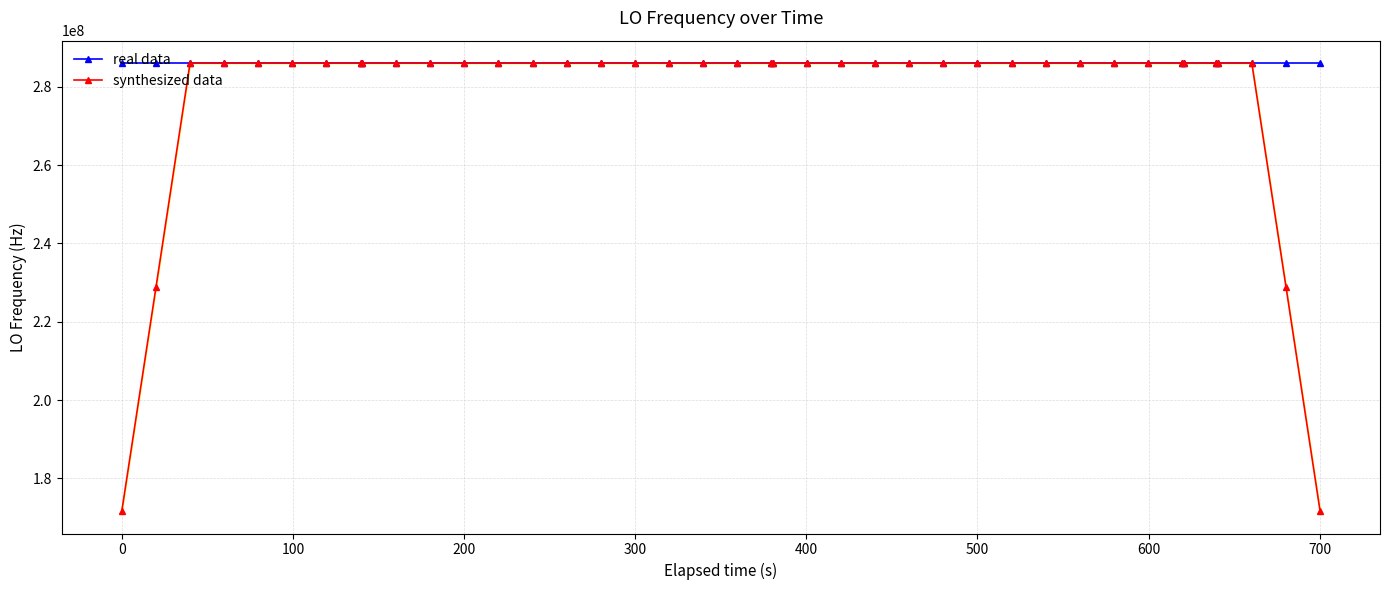

True or false: real data has more than 1 interior local peaks.

True